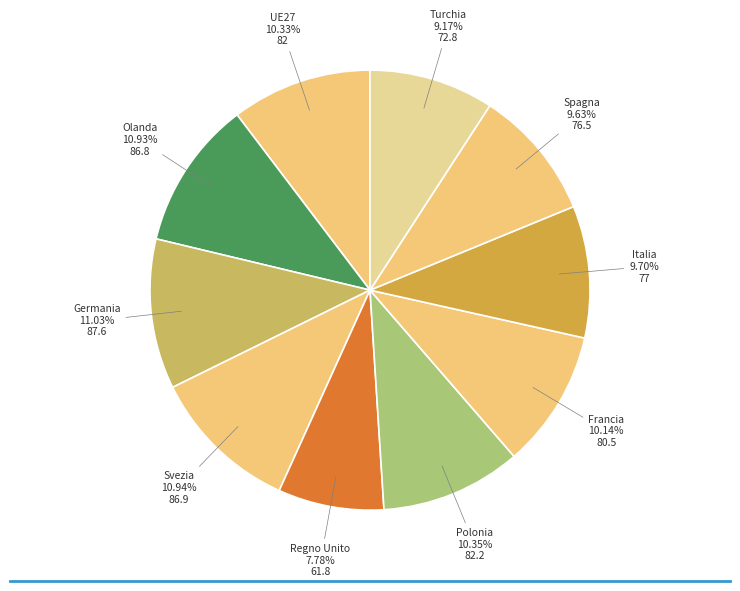

How many segments does this pie chart have?

10